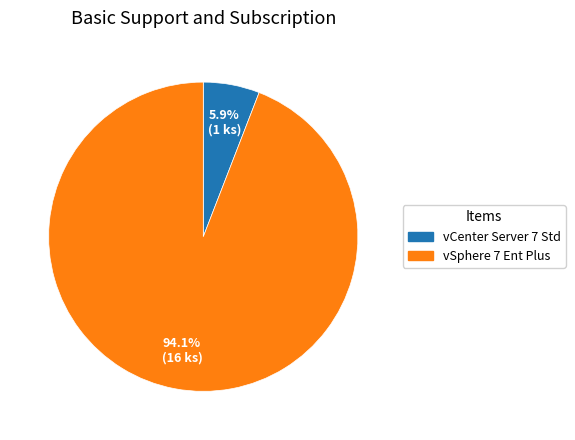

Is there a majority slice in this chart?

Yes